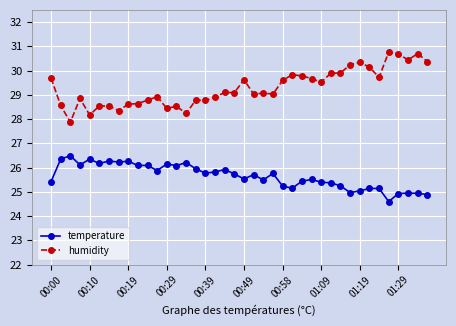

How many series are shown in this chart?

2